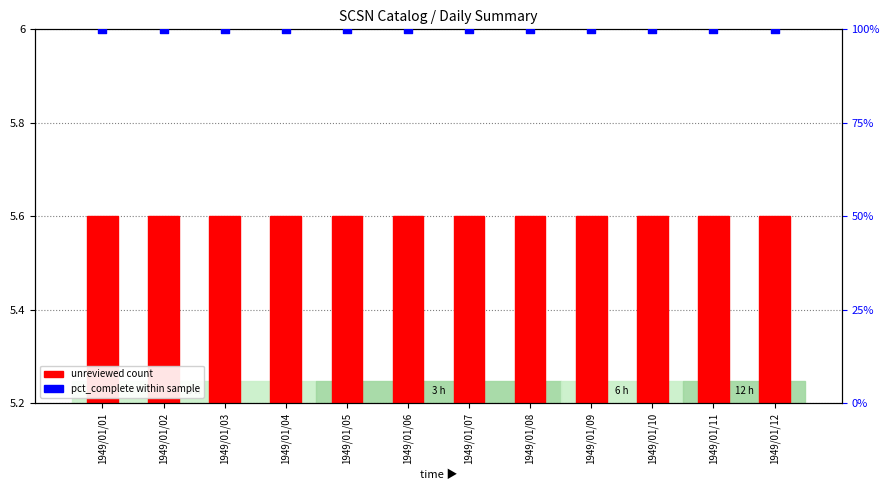

Is the value of unreviewed count at 1949/01/03 greater than the value of pct_complete within sample at 1949/01/12?

No